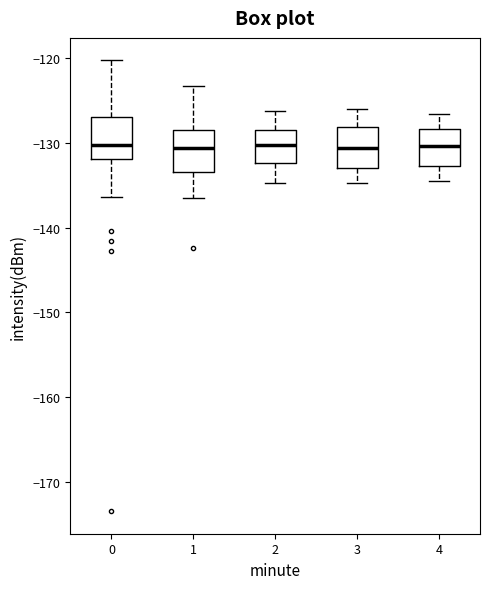

Reading left to right, transcribe this box plot: for each box, give where its median line is, the range the box spans, and where its two whiskers end, as read against the y-axis. The values are not printed on the chart, so give them approximately, as read against the axis.

0: median -130, box -132 to -127, whiskers -136 to -120
1: median -131, box -133 to -129, whiskers -137 to -123
2: median -130, box -132 to -129, whiskers -135 to -126
3: median -131, box -133 to -128, whiskers -135 to -126
4: median -130, box -133 to -128, whiskers -134 to -127